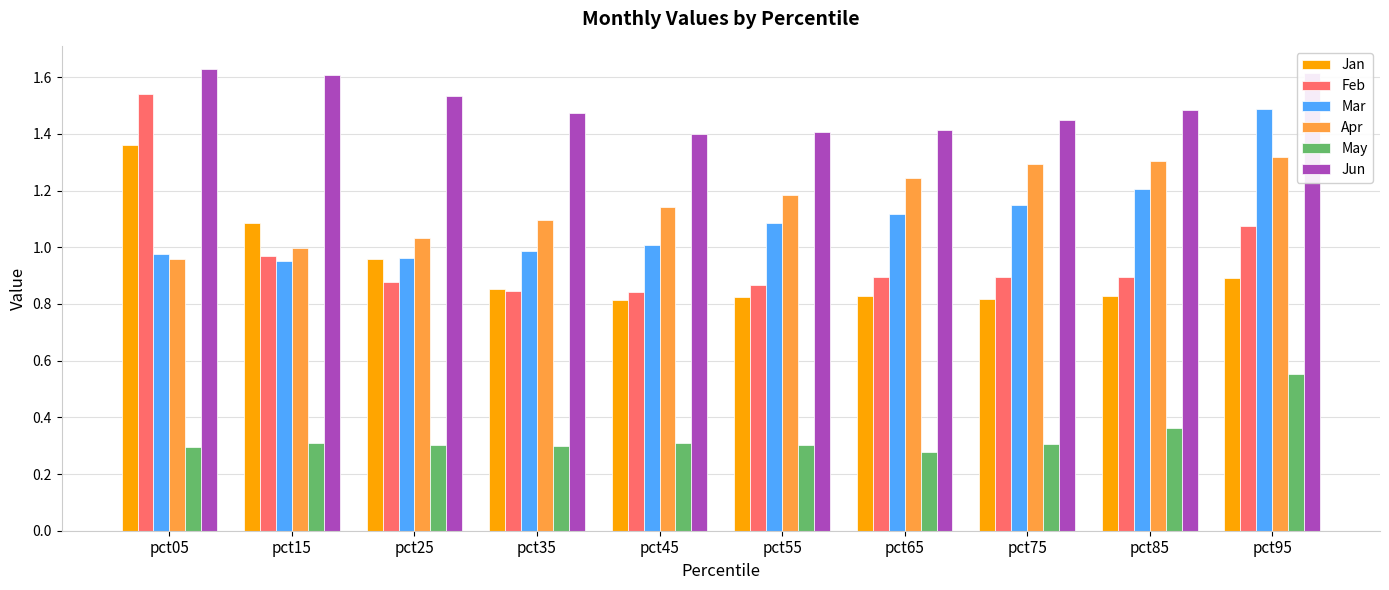

Is it true that Jun equals 2.6 at pct25?

False